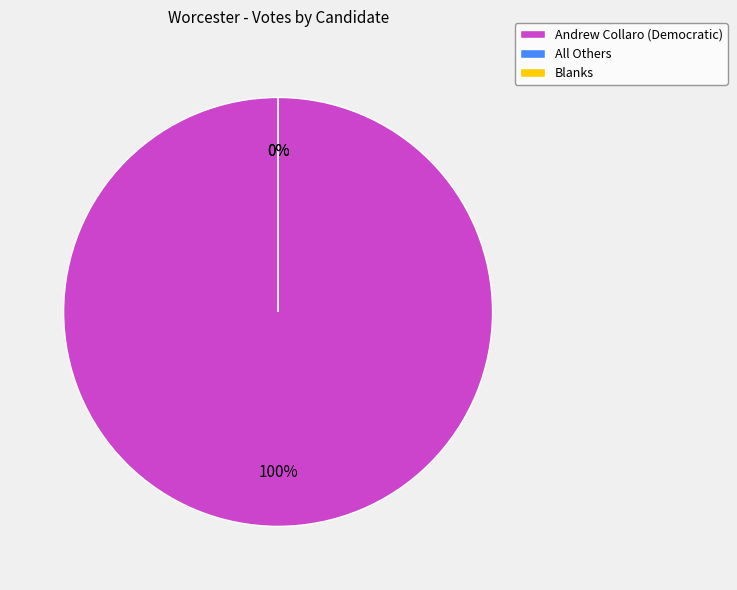

To the nearest percent, what is the difference between the largest and smallest slice percentages?

100%